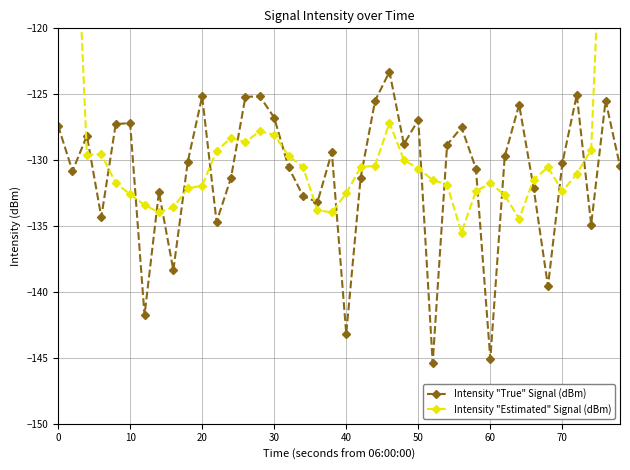

What is the minimum value for Intensity "True" Signal (dBm)?

-145.4